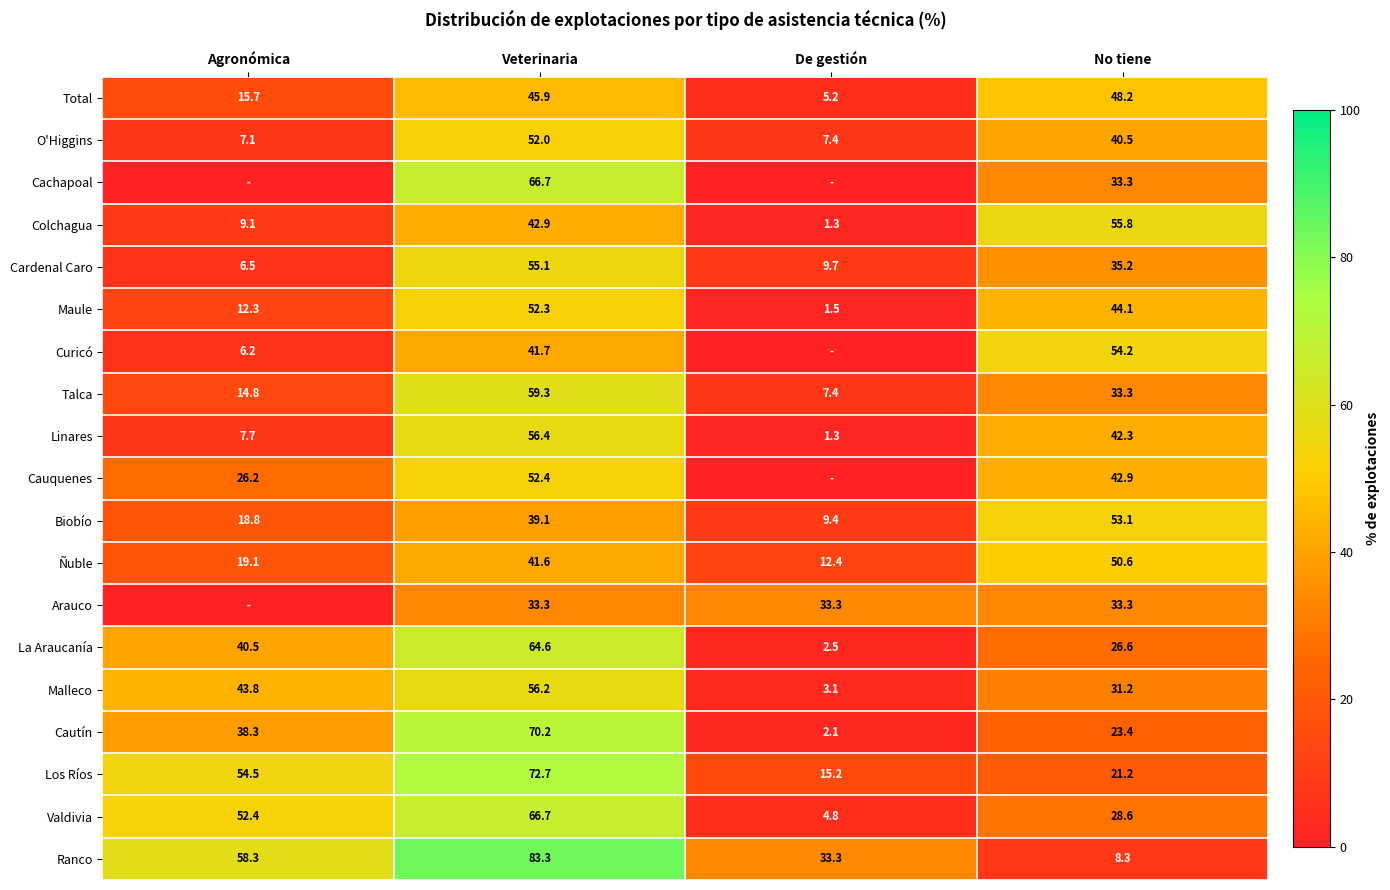

What is the difference between the highest and lowest values at Veterinaria?

50.0